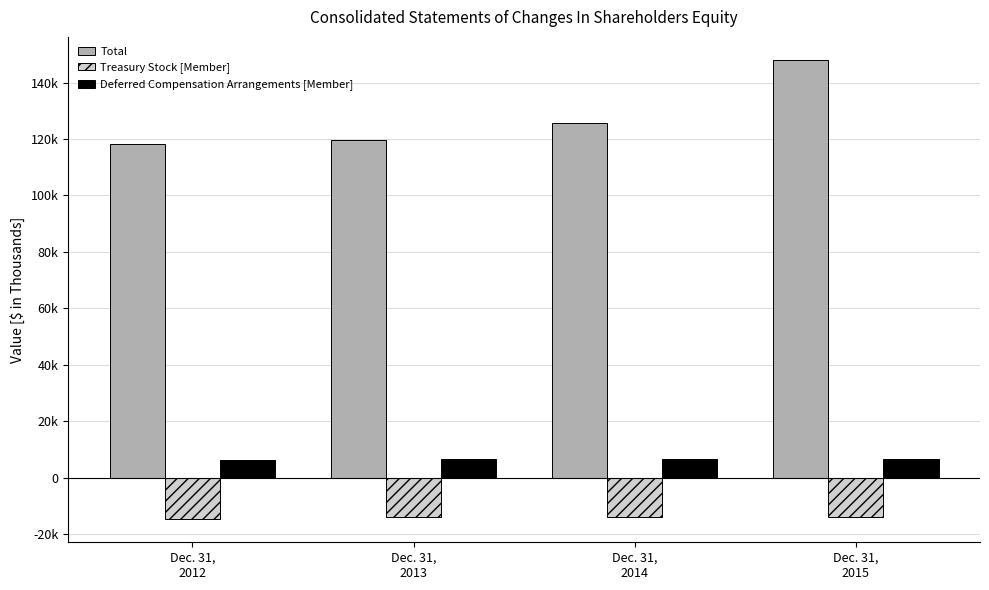

Which series has the largest total across all categories?

Total